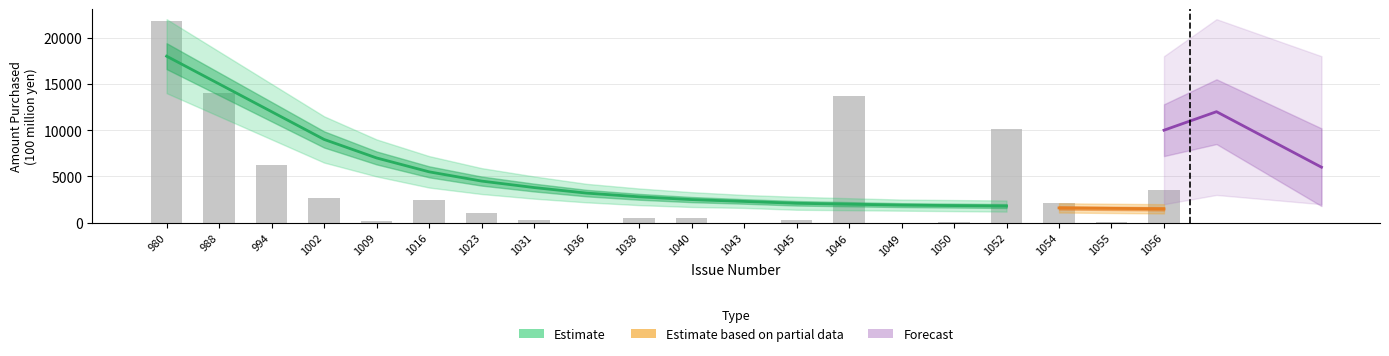

At which label is the value closest to 10890?

1052